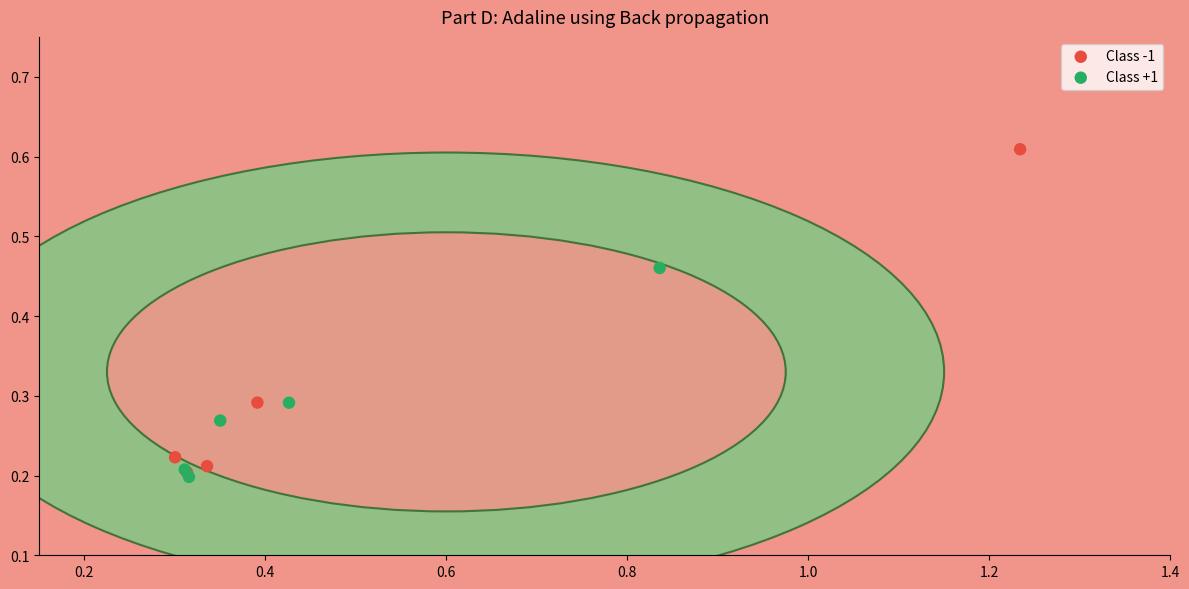

Which series has the largest Y range (max minus min)?

Class -1